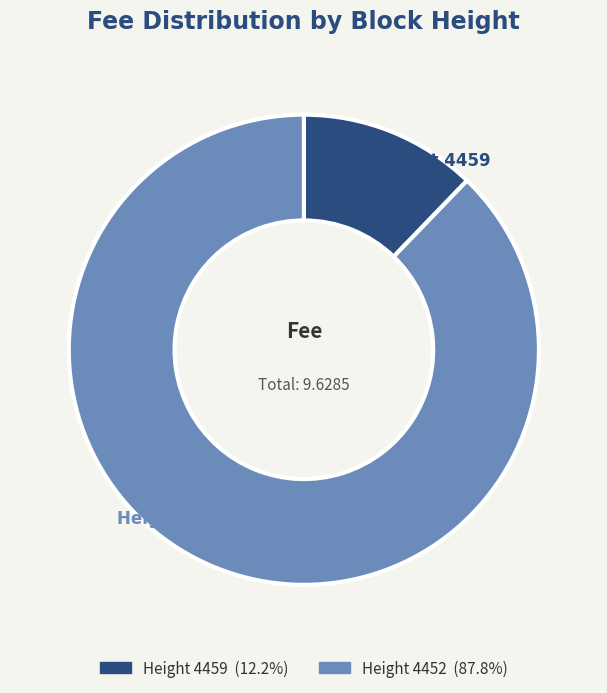

Combined, do Height 4459 and Height 4452 account for over 50%?

Yes